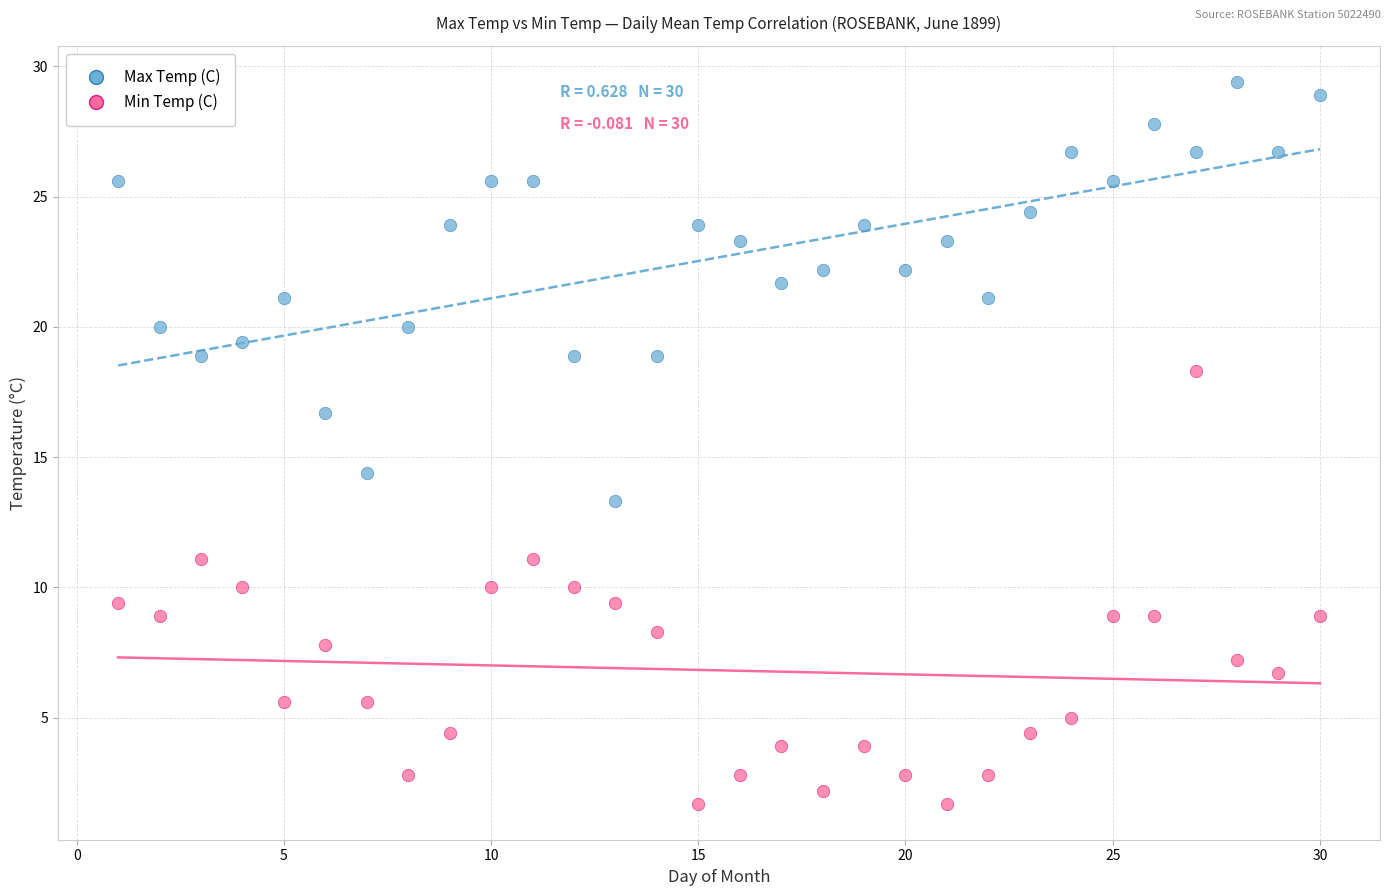

Which series reaches the minimum Y coordinate?

Min Temp (C)